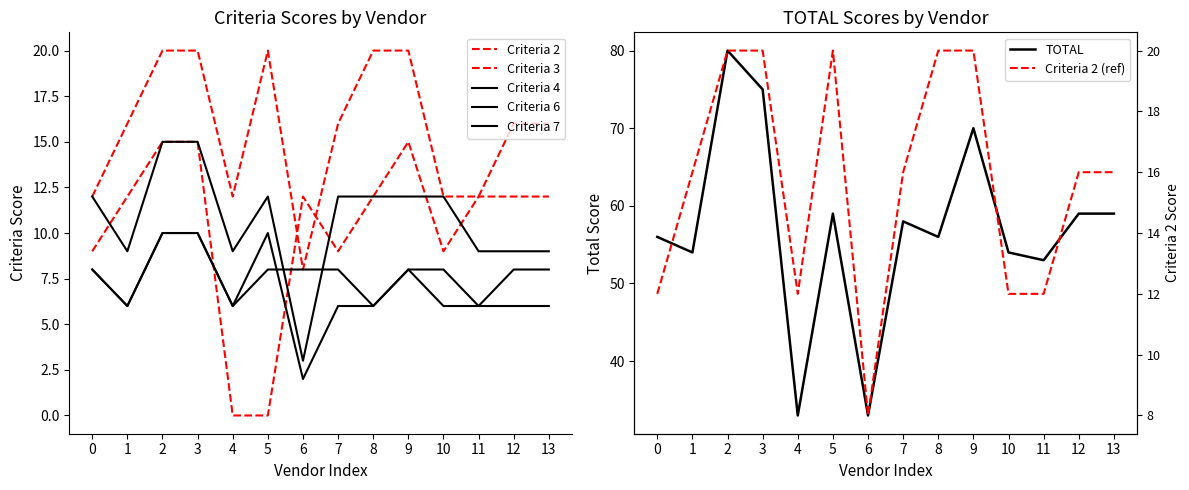

After their last crossing, which series has the higher values: Criteria 6 or Criteria 4?

Criteria 4